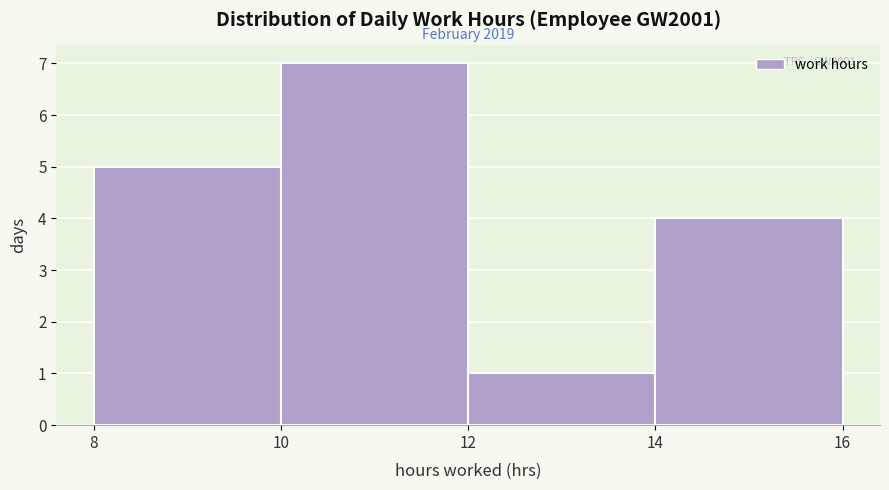

Which range on the x-axis has the tallest bar?

10 to 12